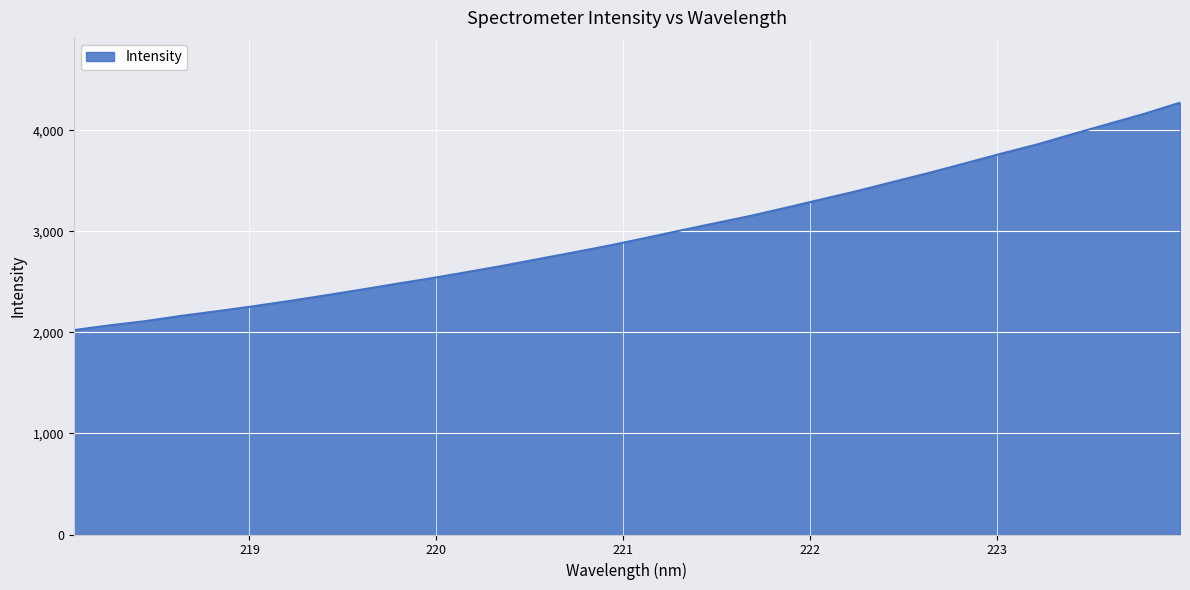

What is the smallest value displayed?

2023.5